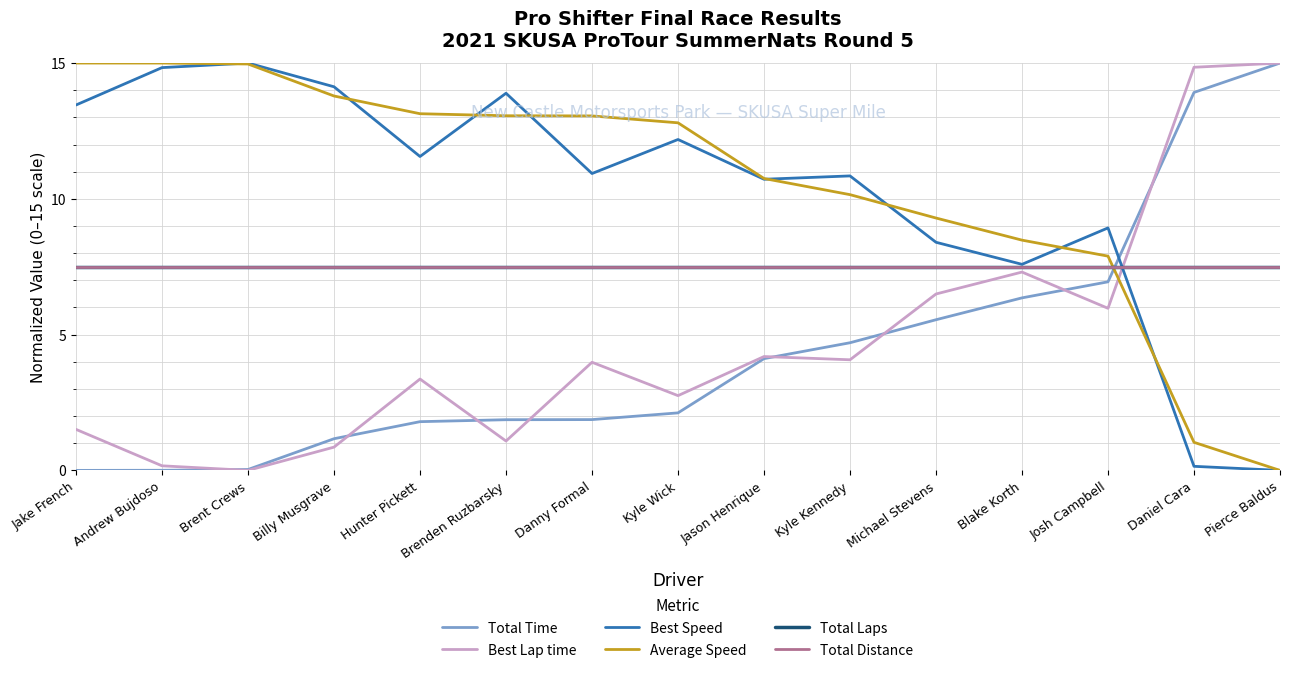

Does the chart have visible grid lines?

Yes